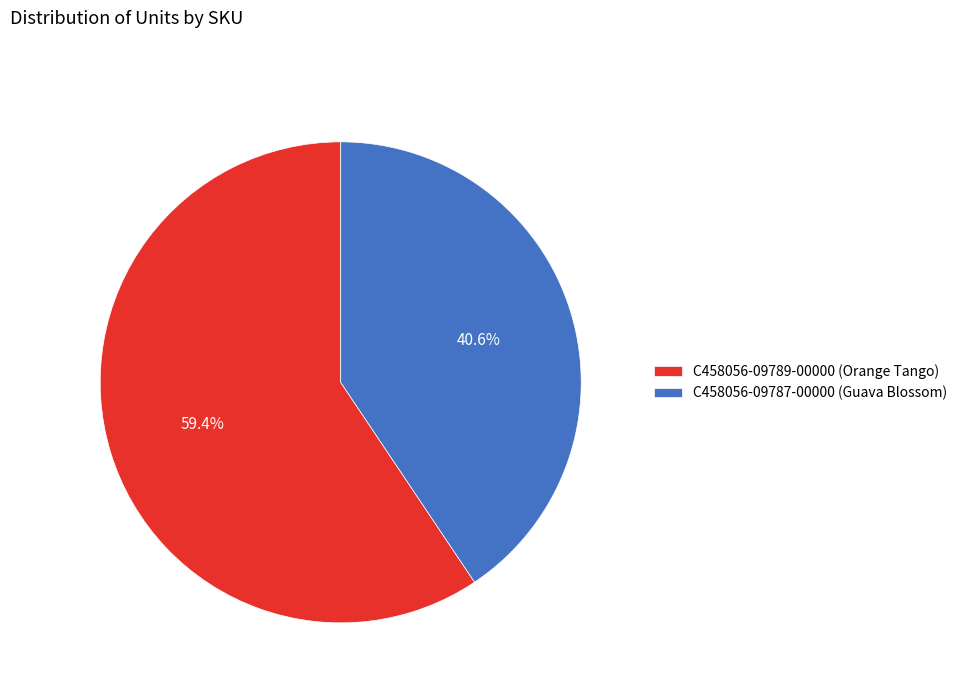

How much of the chart is everything except C458056-09787-00000 (Guava Blossom)?

59.4%